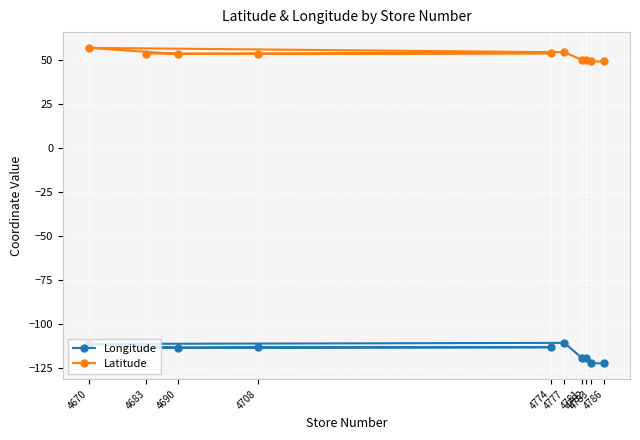

What is the total value across all series at 4777?

-56.5